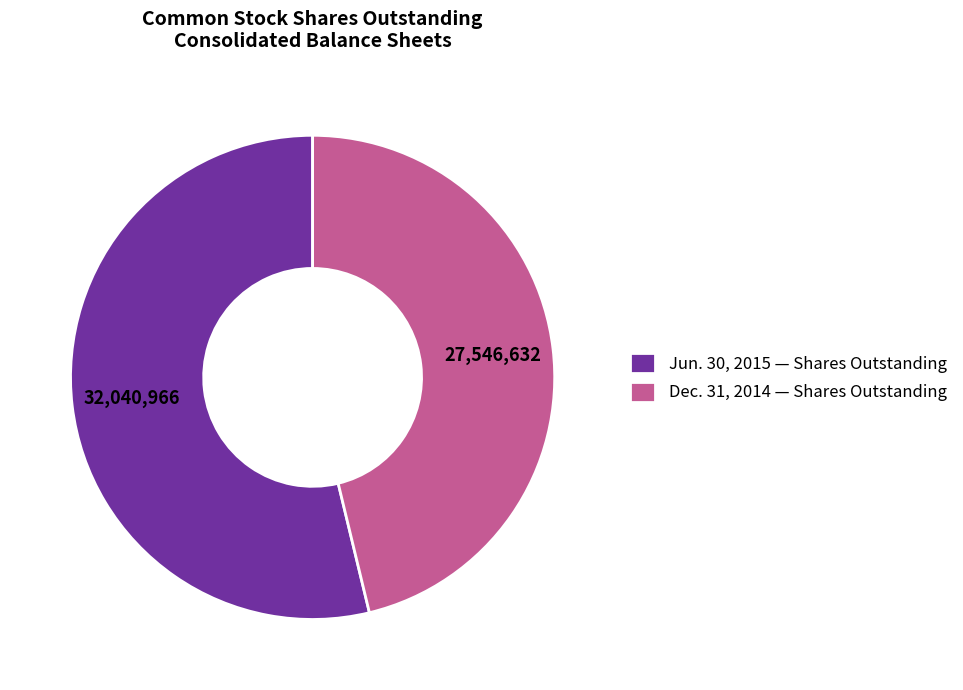

True or false: Dec. 31, 2014 — Shares Outstanding accounts for 52% of the total.

False